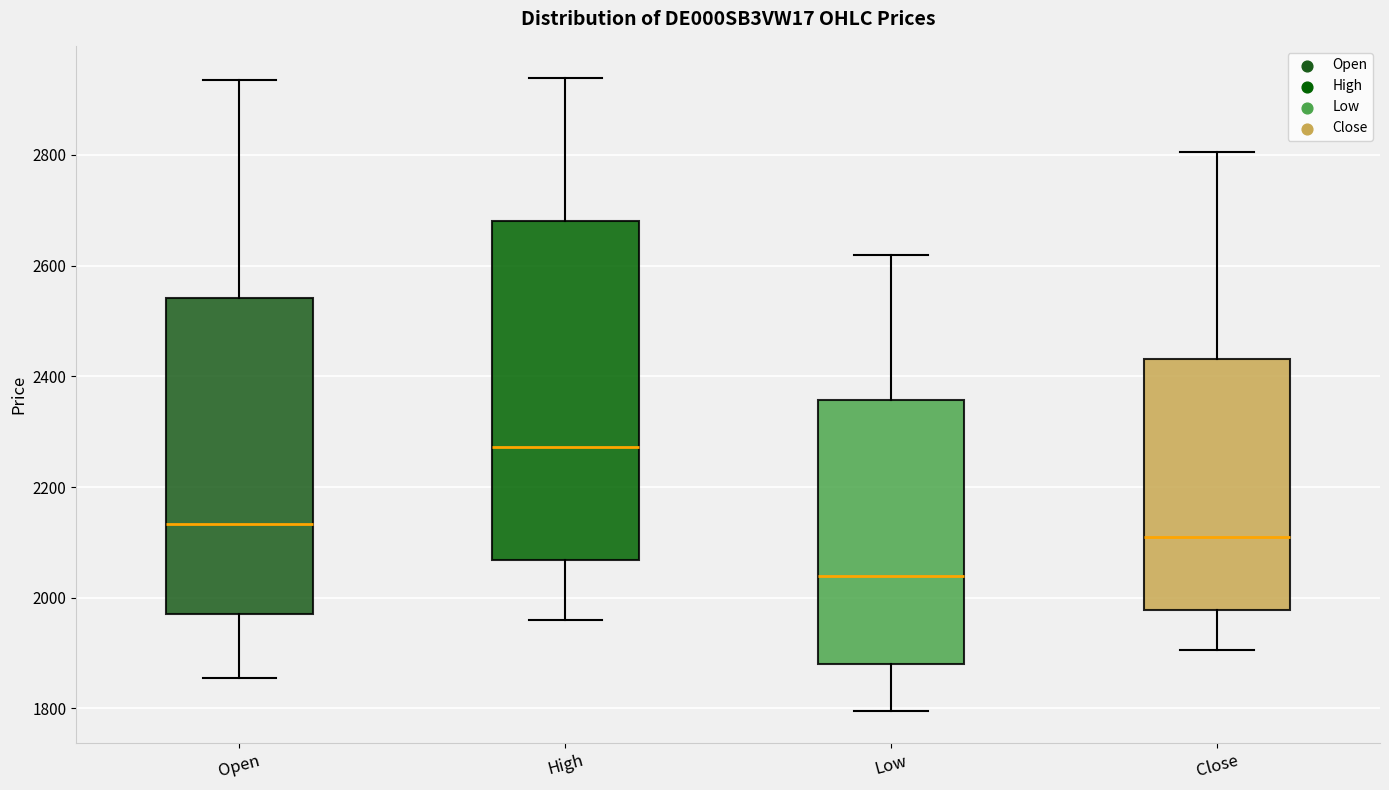

Reading left to right, read every box against the y-axis: the position of its median line, the range the box covers, and the ends of its whiskers. The values are not printed on the chart, so give them approximately, as read against the axis.

Open: median 2140, box 1980 to 2540, whiskers 1860 to 2940
High: median 2280, box 2060 to 2680, whiskers 1960 to 2940
Low: median 2040, box 1880 to 2360, whiskers 1800 to 2620
Close: median 2120, box 1980 to 2440, whiskers 1900 to 2800